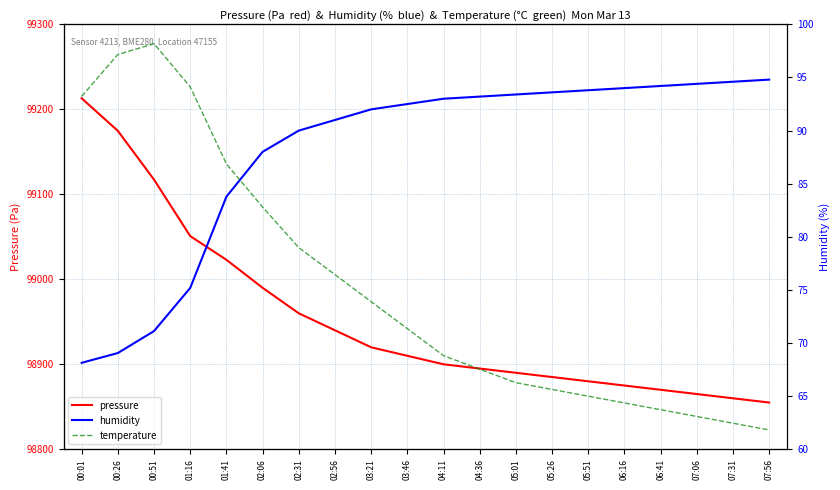

Does the chart have visible grid lines?

Yes